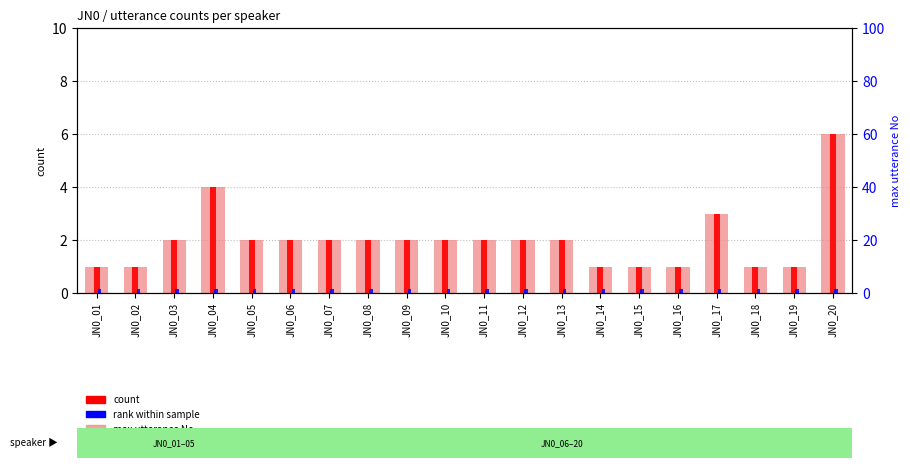

At JN0_11, list the series in order from smallest to largest.

rank within sample, max utterance No, count